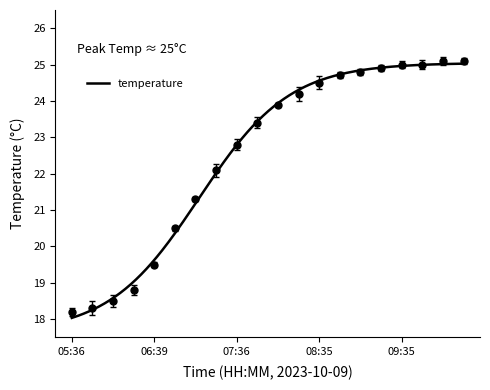

Is it true that the value at 06:24 is 18.8?

True